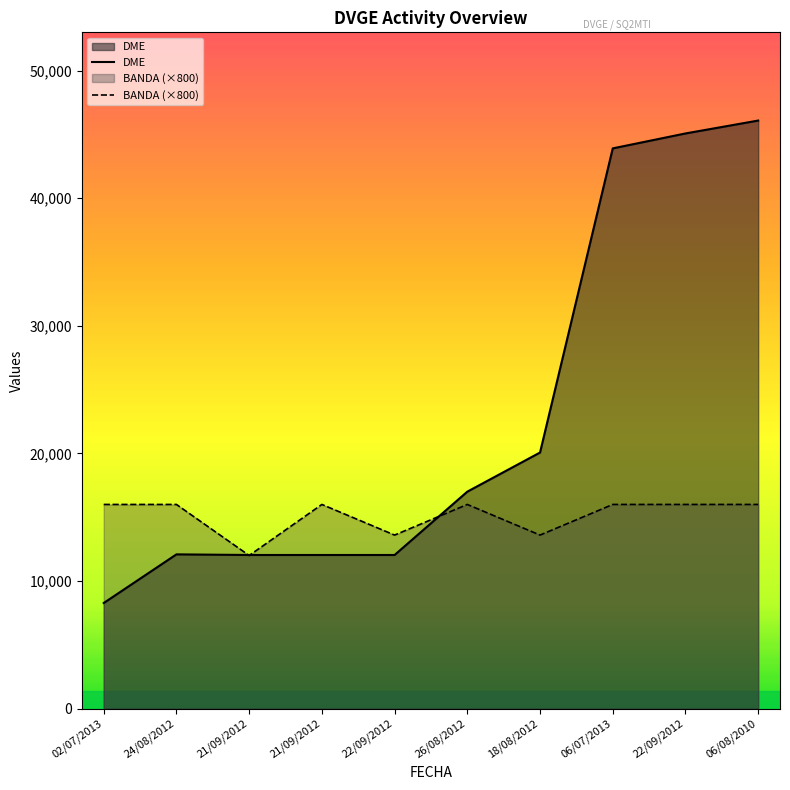

Count the number of categories in the chart.

10